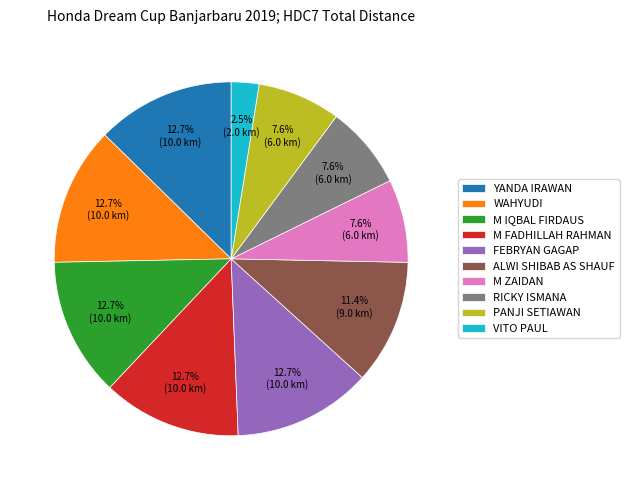

Do VITO PAUL and FEBRYAN GAGAP together represent more than half of the pie?

No